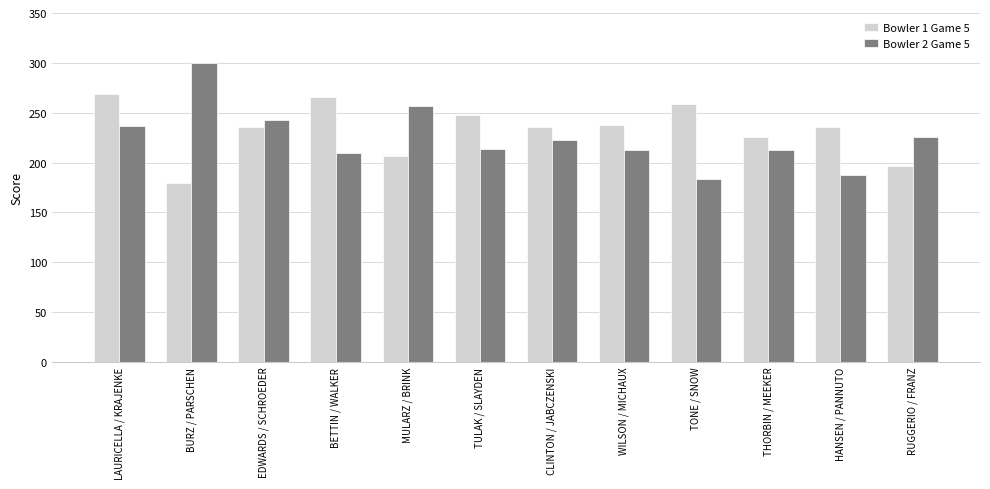

What is the label of the 10th bar from the left?

THORBIN / MEEKER